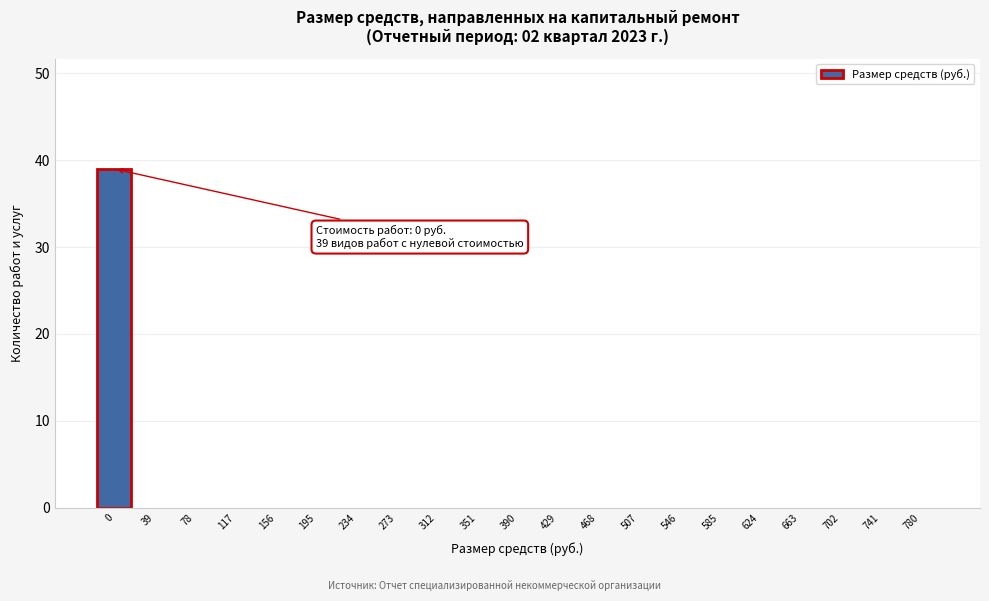

Reading left to right, list all the values displayed in this chart.

0=39	39=0	78=0	117=0	156=0	195=0	234=0	273=0	312=0	351=0	390=0	429=0	468=0	507=0	546=0	585=0	624=0	663=0	702=0	741=0	780=0